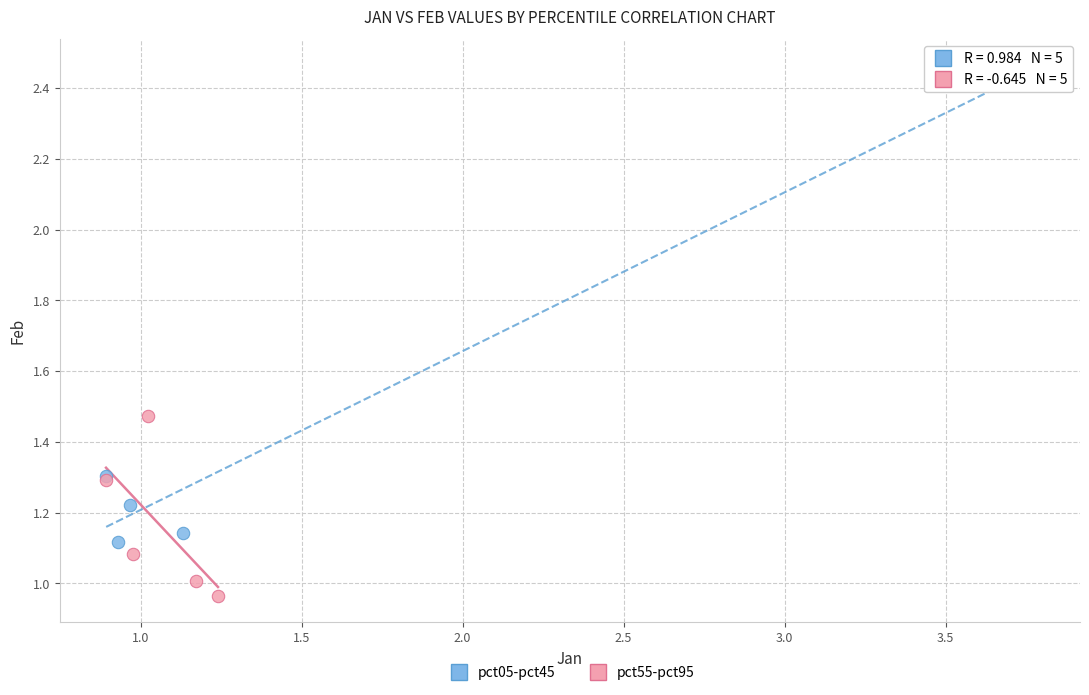

Which series reaches the maximum Y coordinate?

pct05-pct45